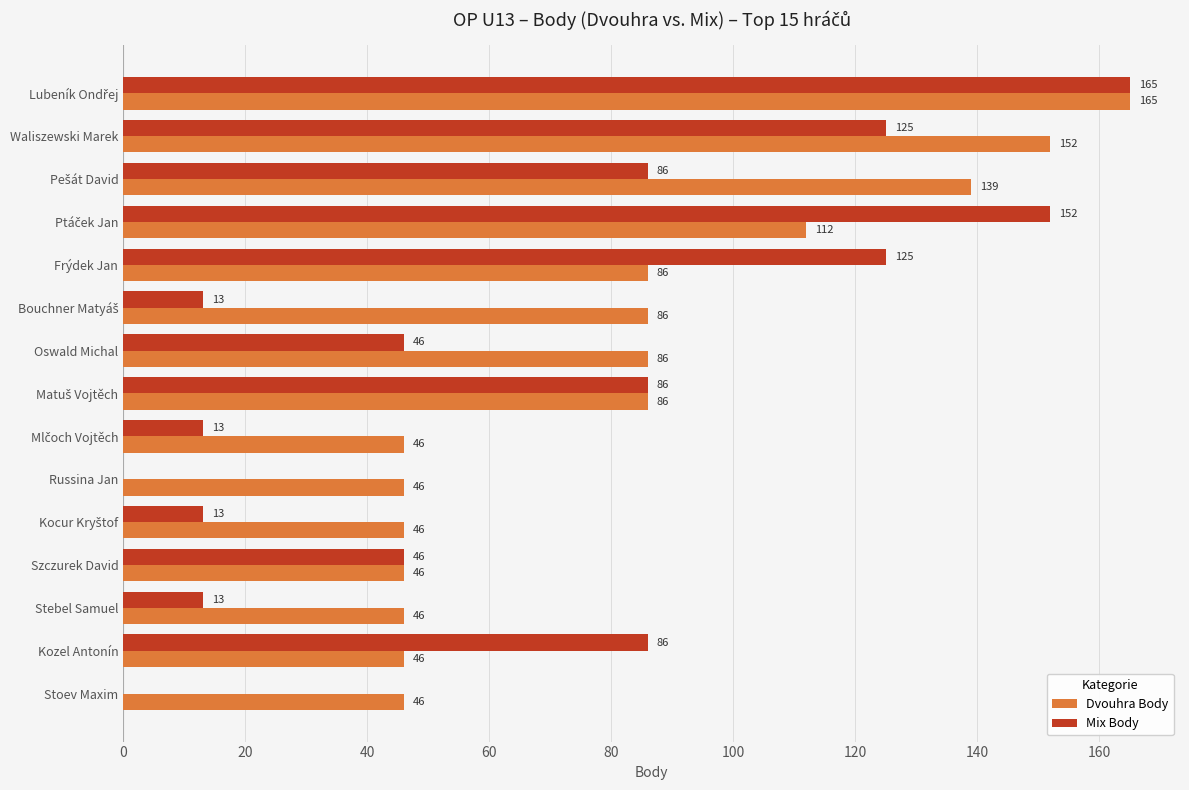

Read the Mix Body value at Kozel Antonín, to the nearest 5.

85